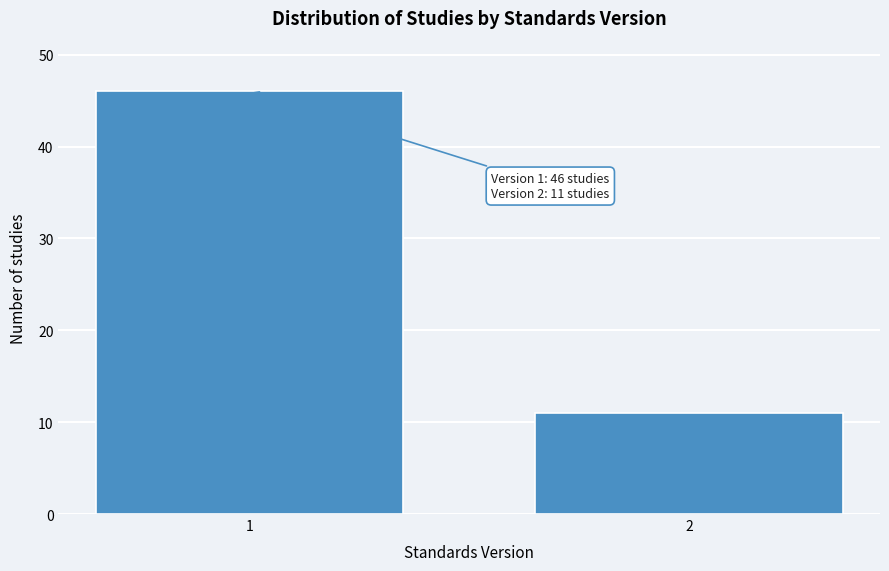

Reading left to right, extract all data points from this chart.

1=46	2=11